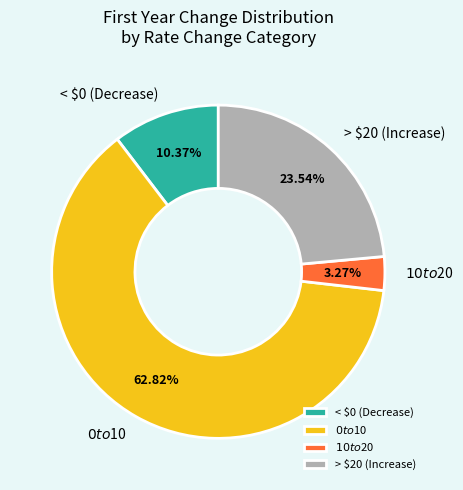

What percentage is the $0 to $10 slice, to the nearest percent?

63%